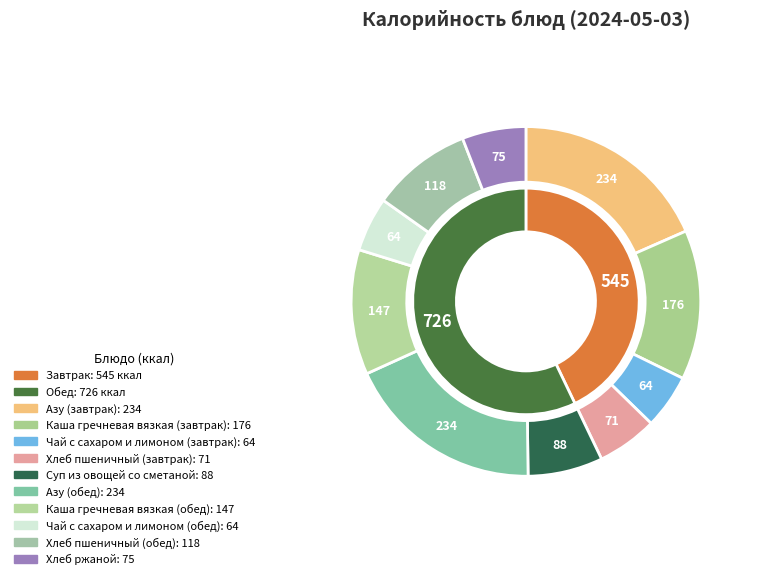

Rank the categories by value from highest to lowest.

Азу (завтрак), Азу (обед), Каша гречневая вязкая (завтрак), Каша гречневая вязкая (обед), Хлеб пшеничный (обед), Суп из овощей со сметаной, Хлеб ржаной, Хлеб пшеничный (завтрак), Чай с сахаром и лимоном (завтрак), Чай с сахаром и лимоном (обед)